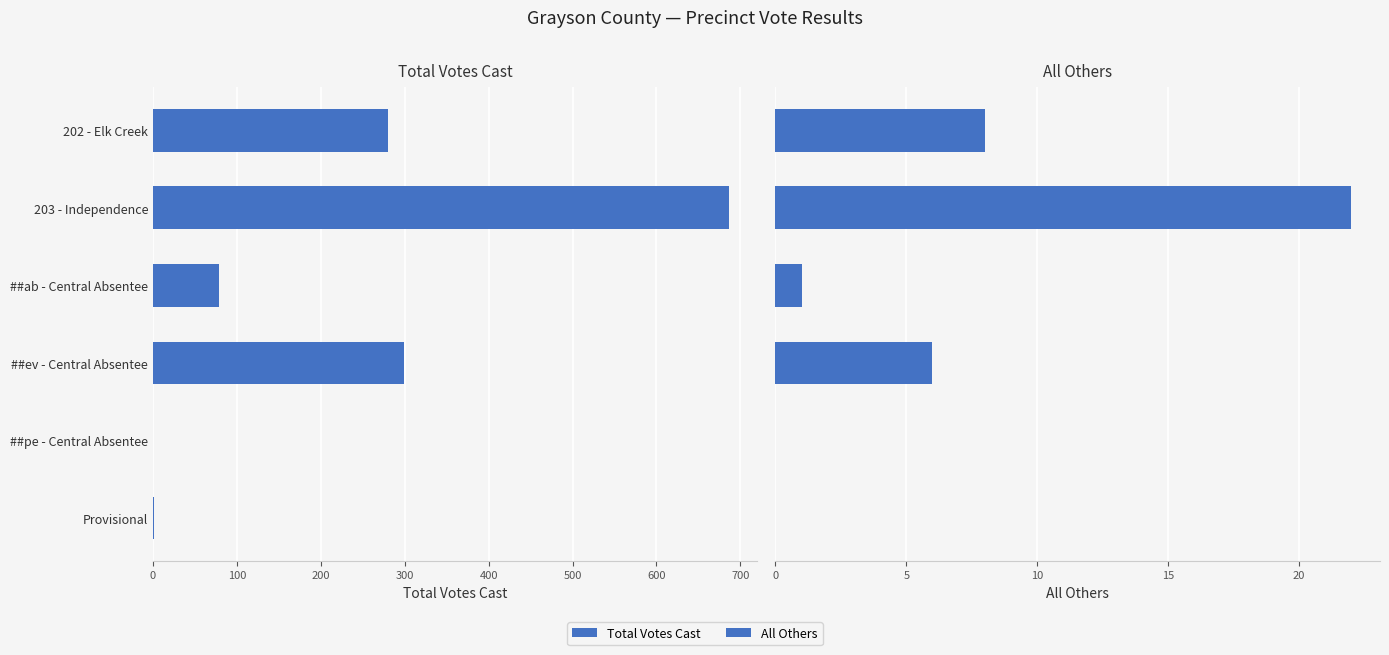

What is the sum of all Total Votes Cast values?

1345